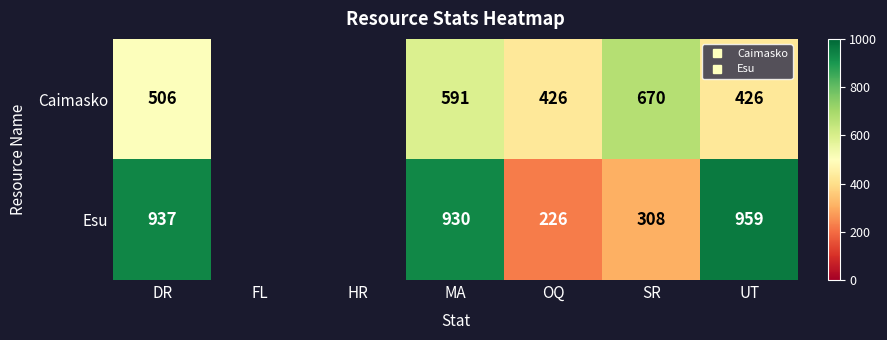

Between SR and MA, which is larger?

SR